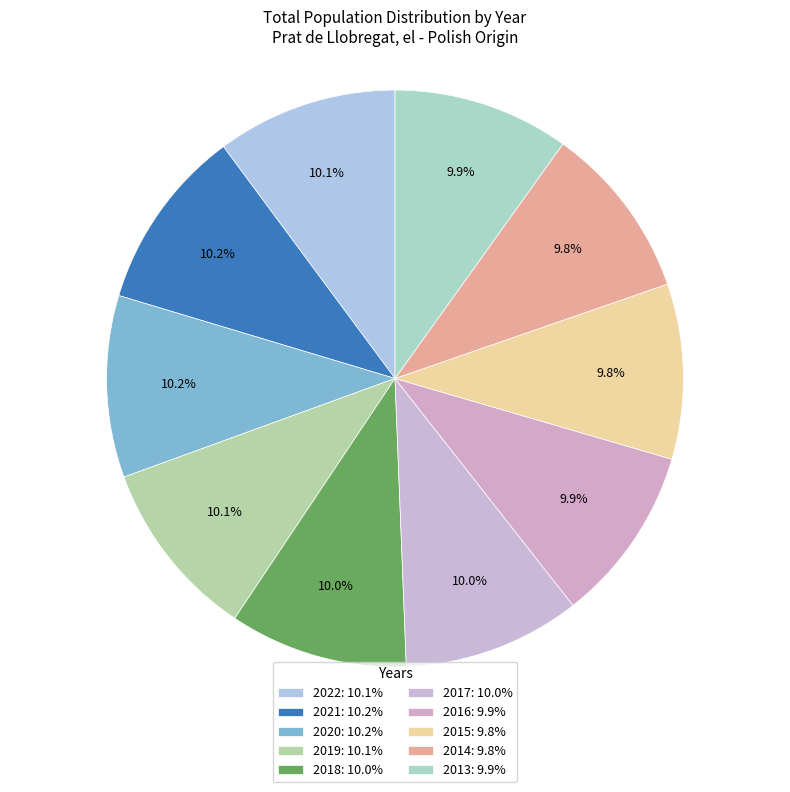

What is the largest slice in the pie chart?

2021